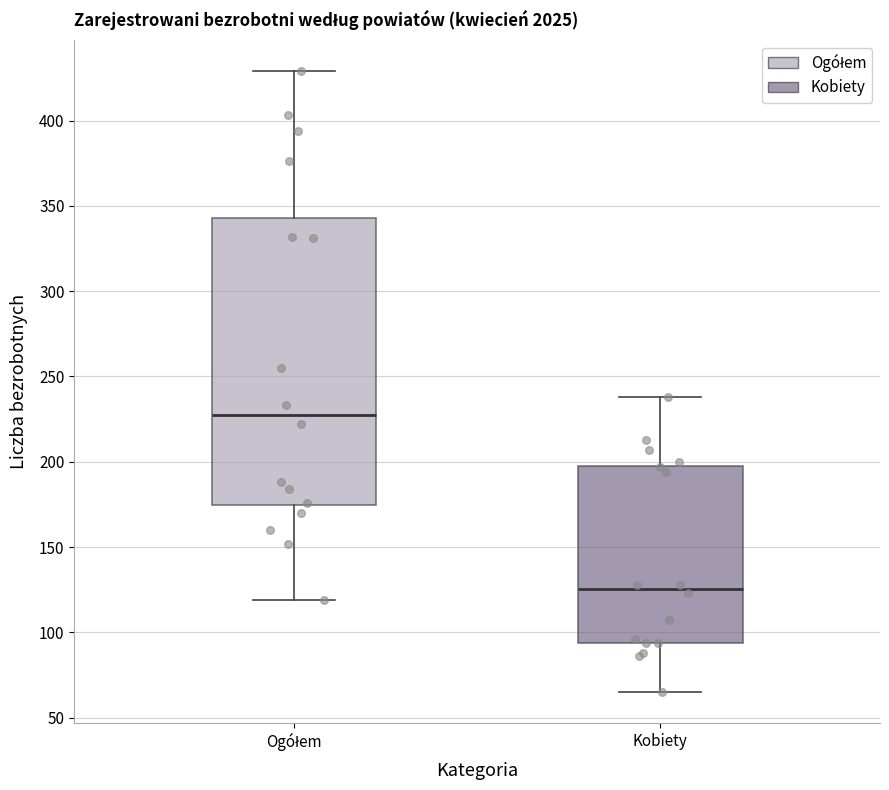

Which box has the lowest median line?

Kobiety